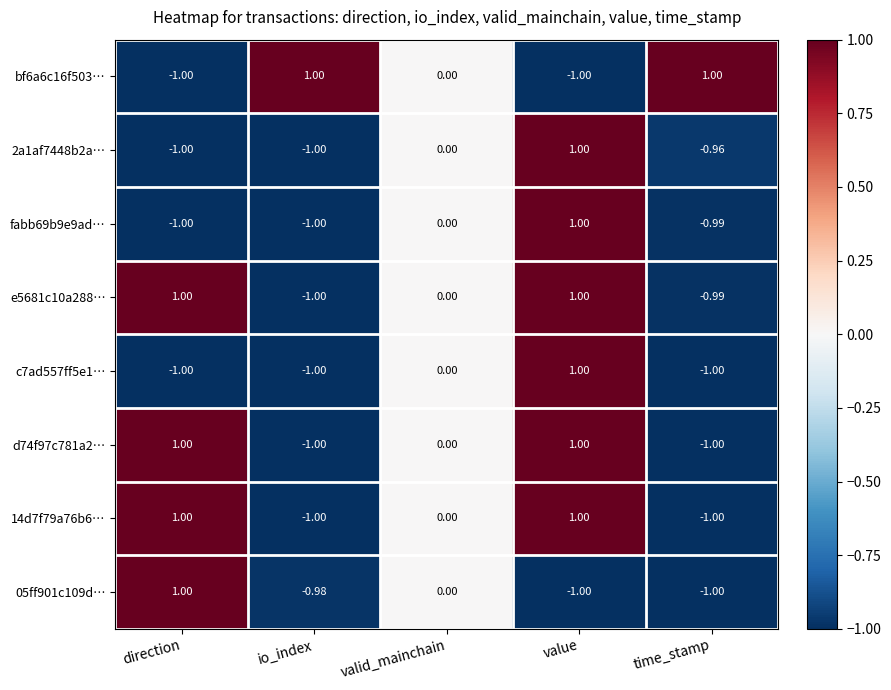

At which category is the sum across all series the highest?

value